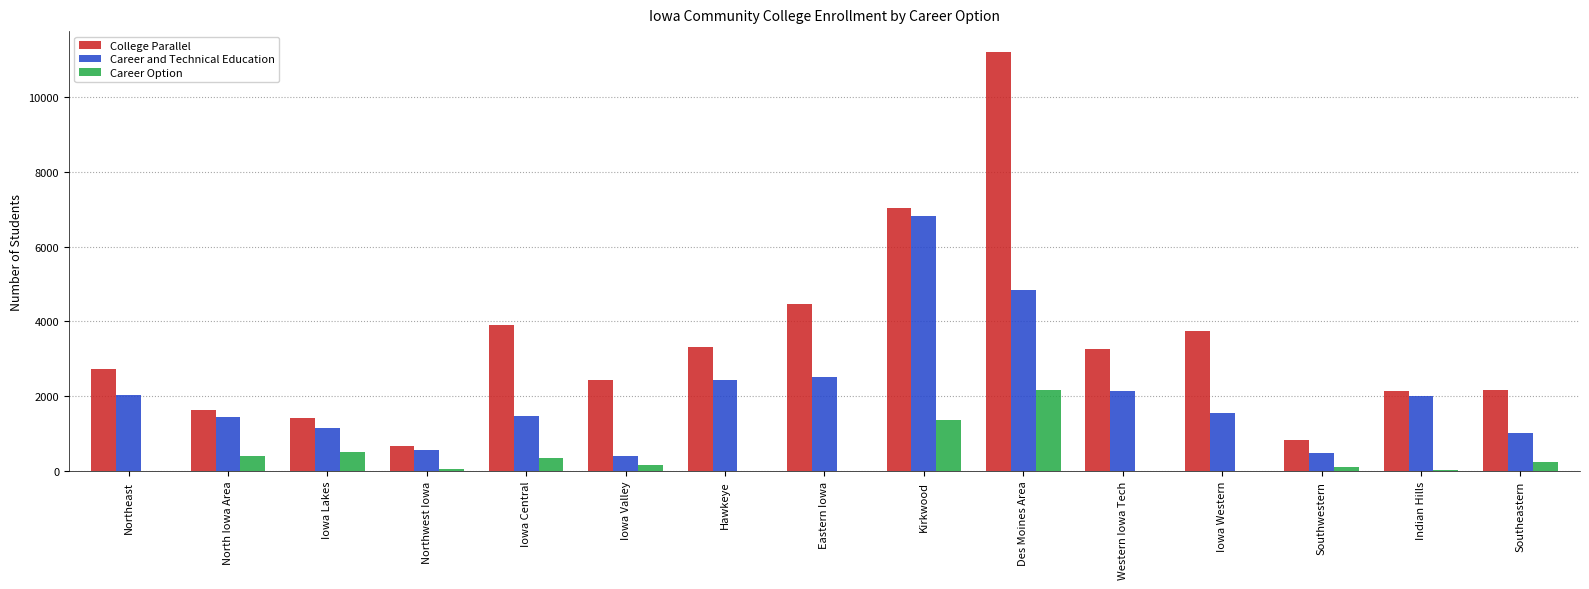

Which category has the highest value in the Career Option series?

Des Moines Area